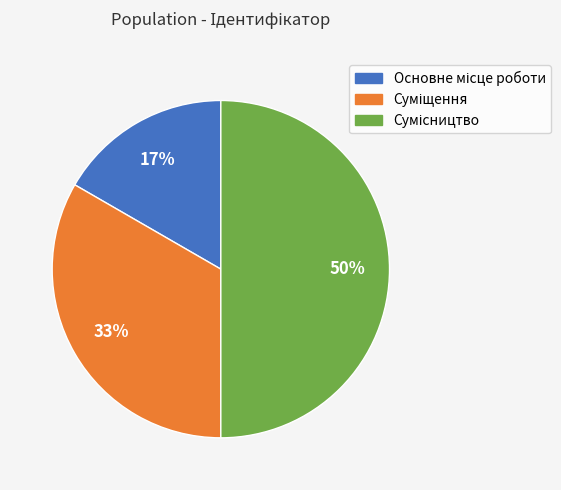

To the nearest percent, what is the difference between the largest and smallest slice percentages?

33%